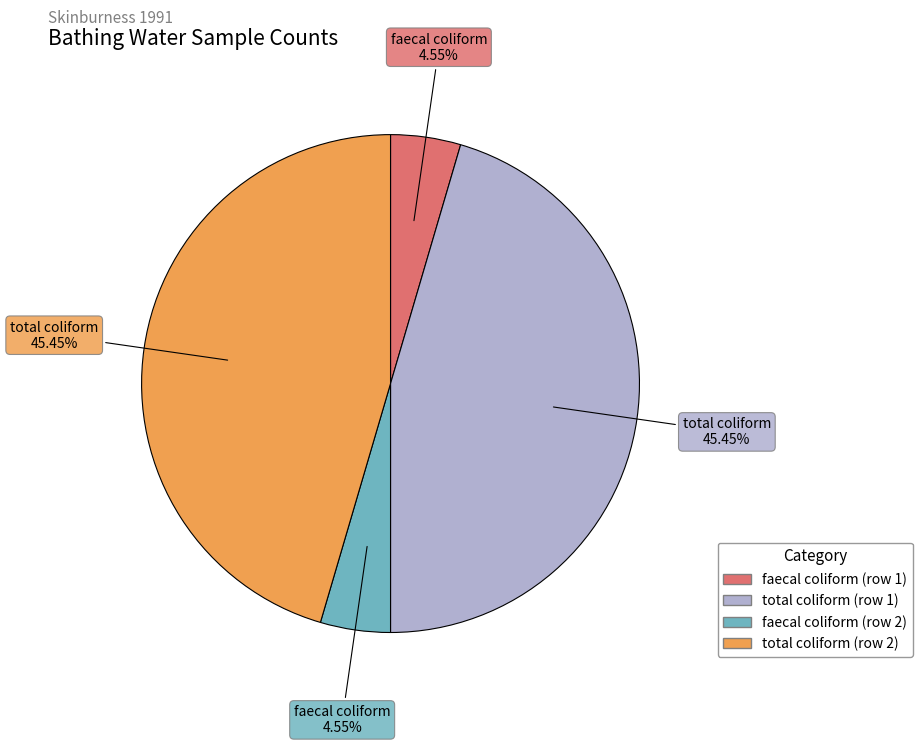

Does any single category account for the majority?

No